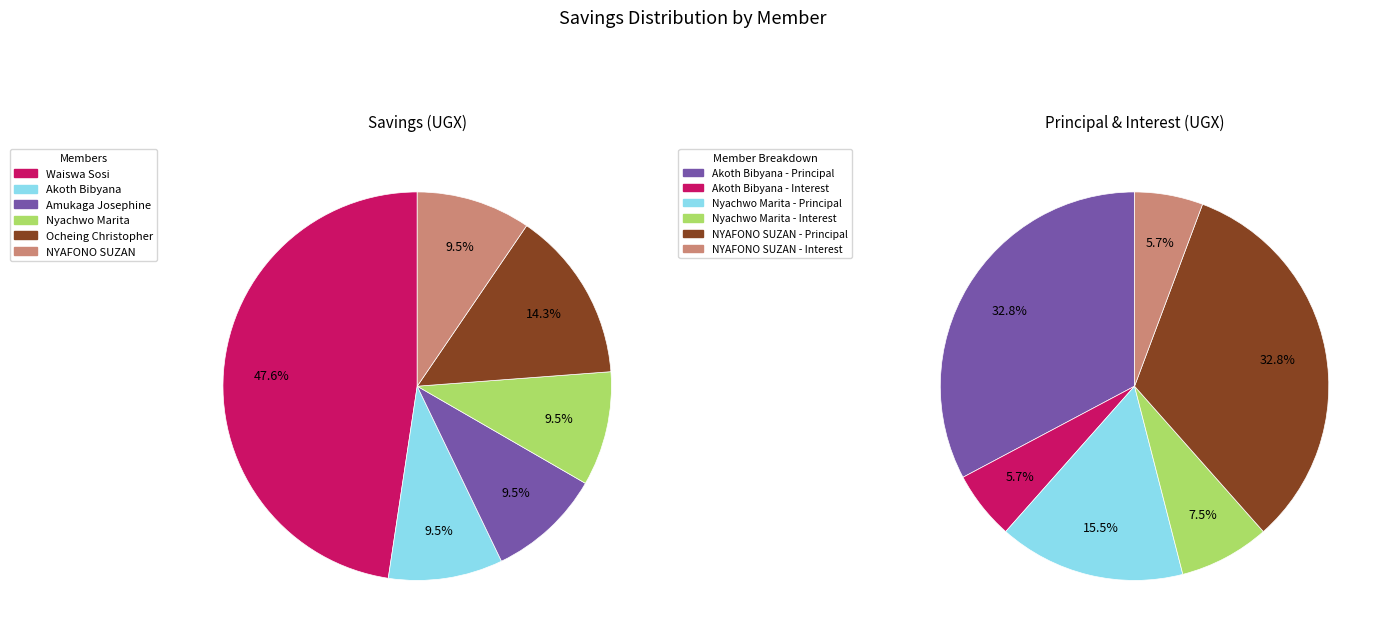

To the nearest percent, what is the difference between the Waiswa Sosi and Amukaga Josephine slice percentages?

38%